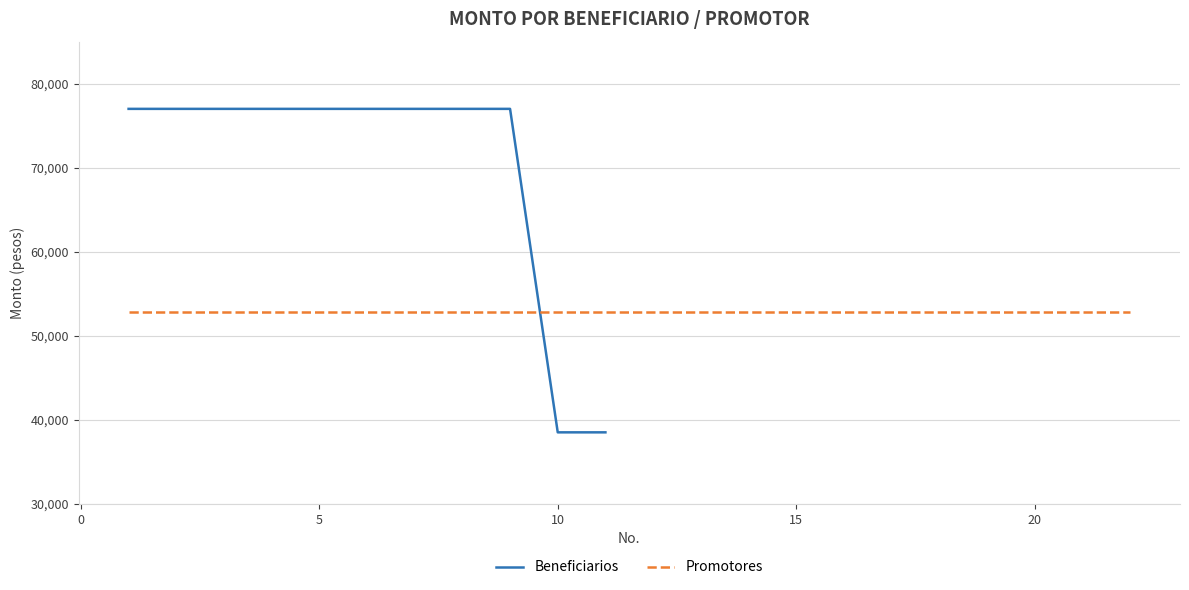

What is the smallest value displayed?

38500